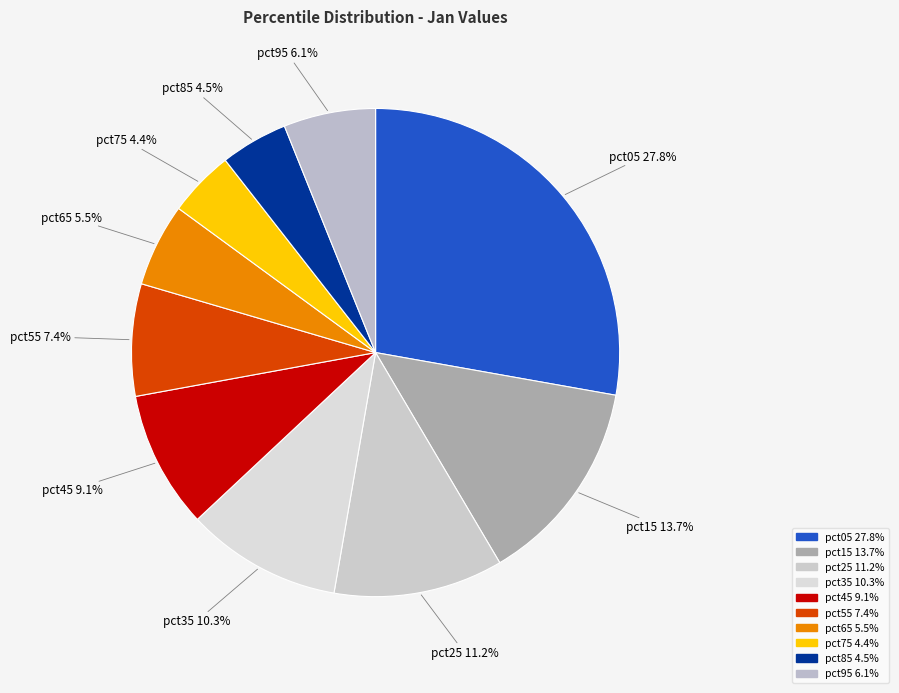

How many slices are in this pie chart?

10